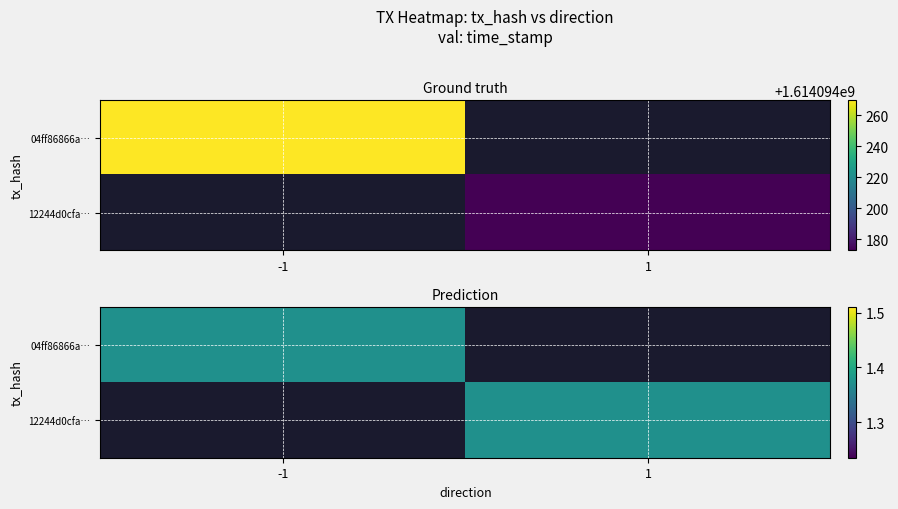

The 04ff86866a… series shows 0.9 at 1. True or false?

False